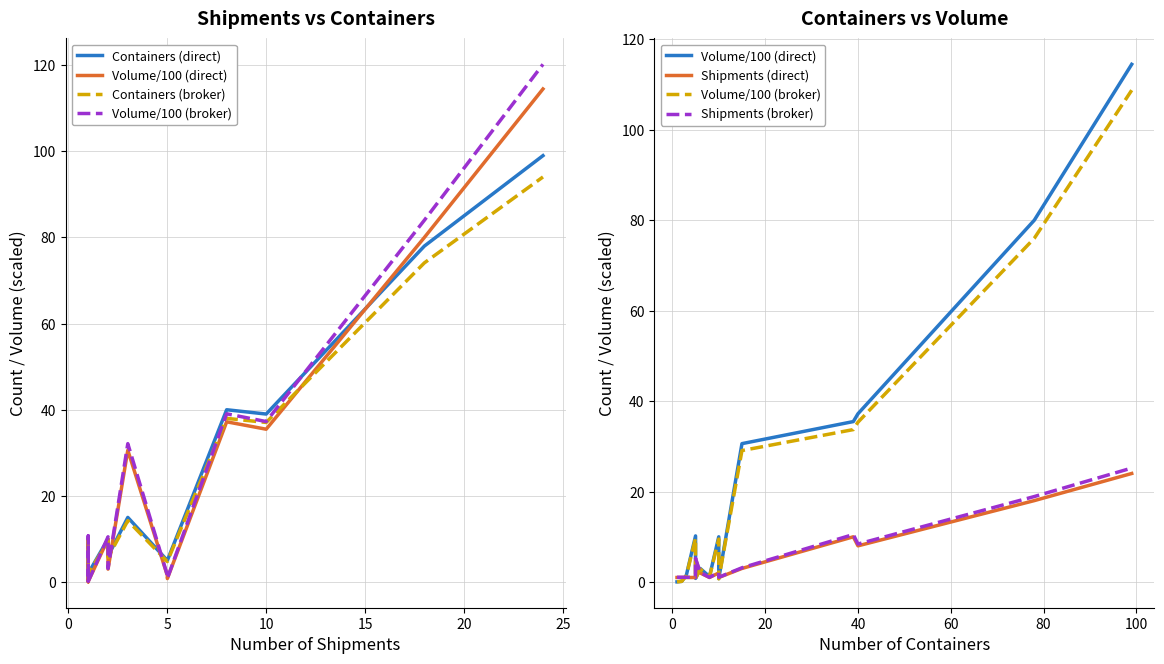

The value of Volume/100 (direct) at 14 is 50.9. True or false?

False